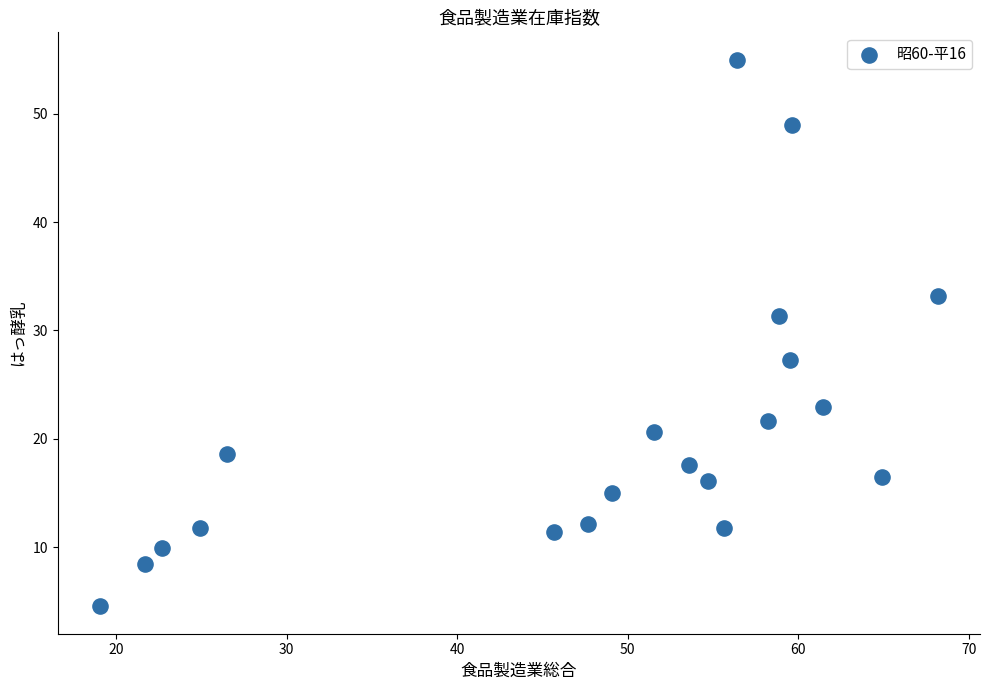

What Y value in the scatter plot is closest to 29?

27.3